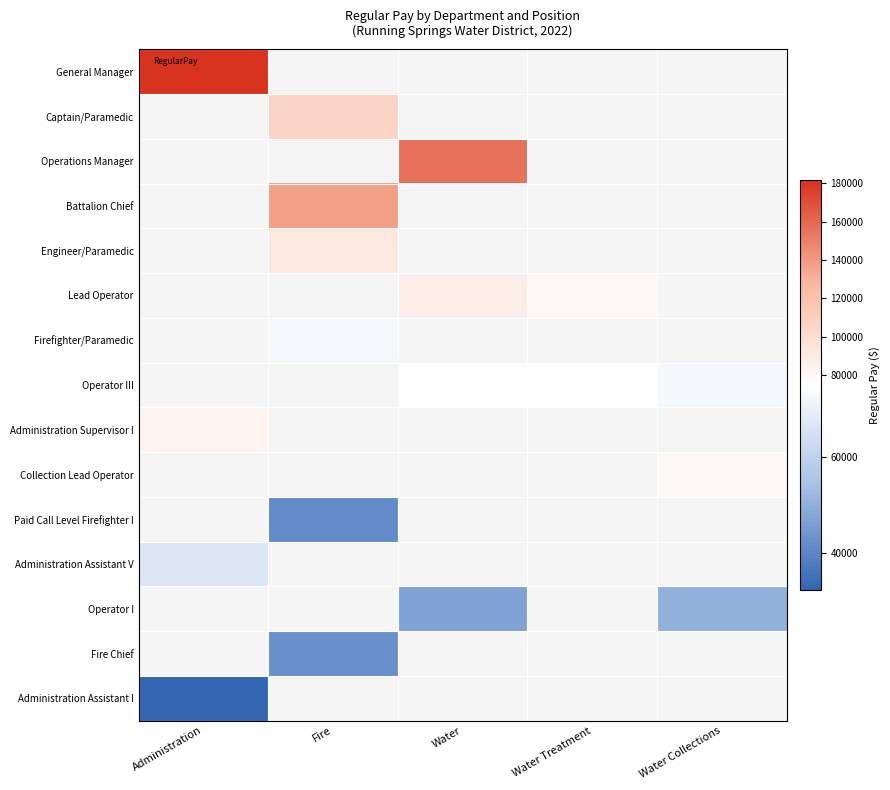

List the labels in order of General Manager value, largest first.

Administration, Fire, Water, Water Treatment, Water Collections